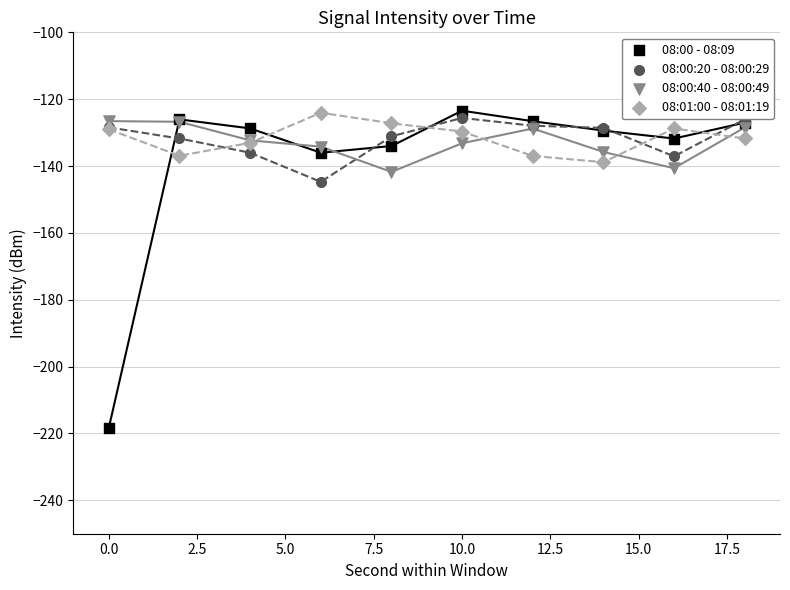

Across all series, what Y value is closest to -170?

-144.7